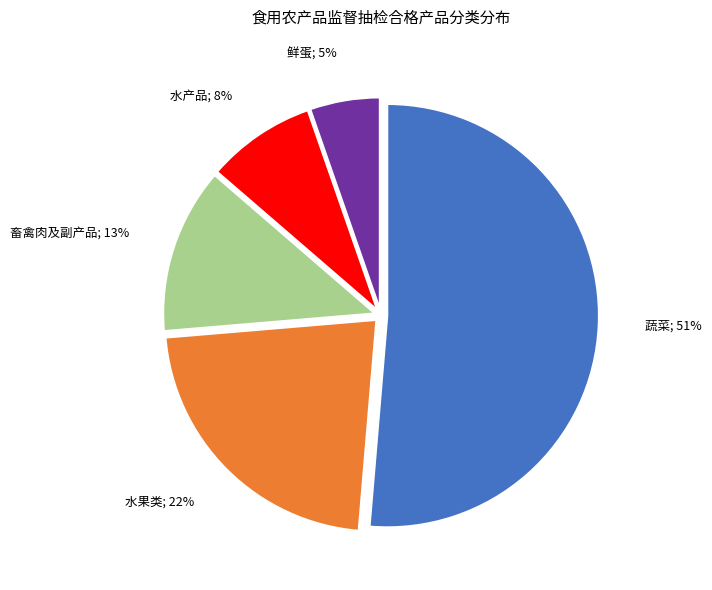

To the nearest percent, what is the difference between the largest and smallest slice percentages?

46%